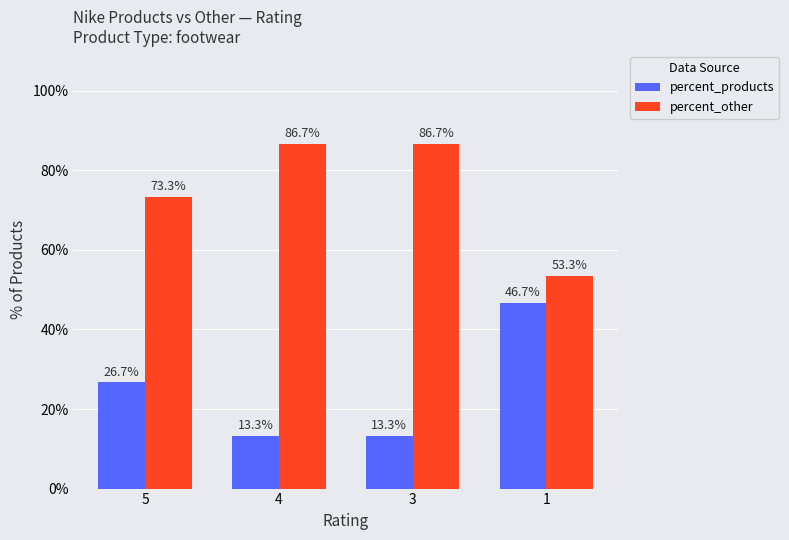

What value does the percent_other series have at 3?

86.7